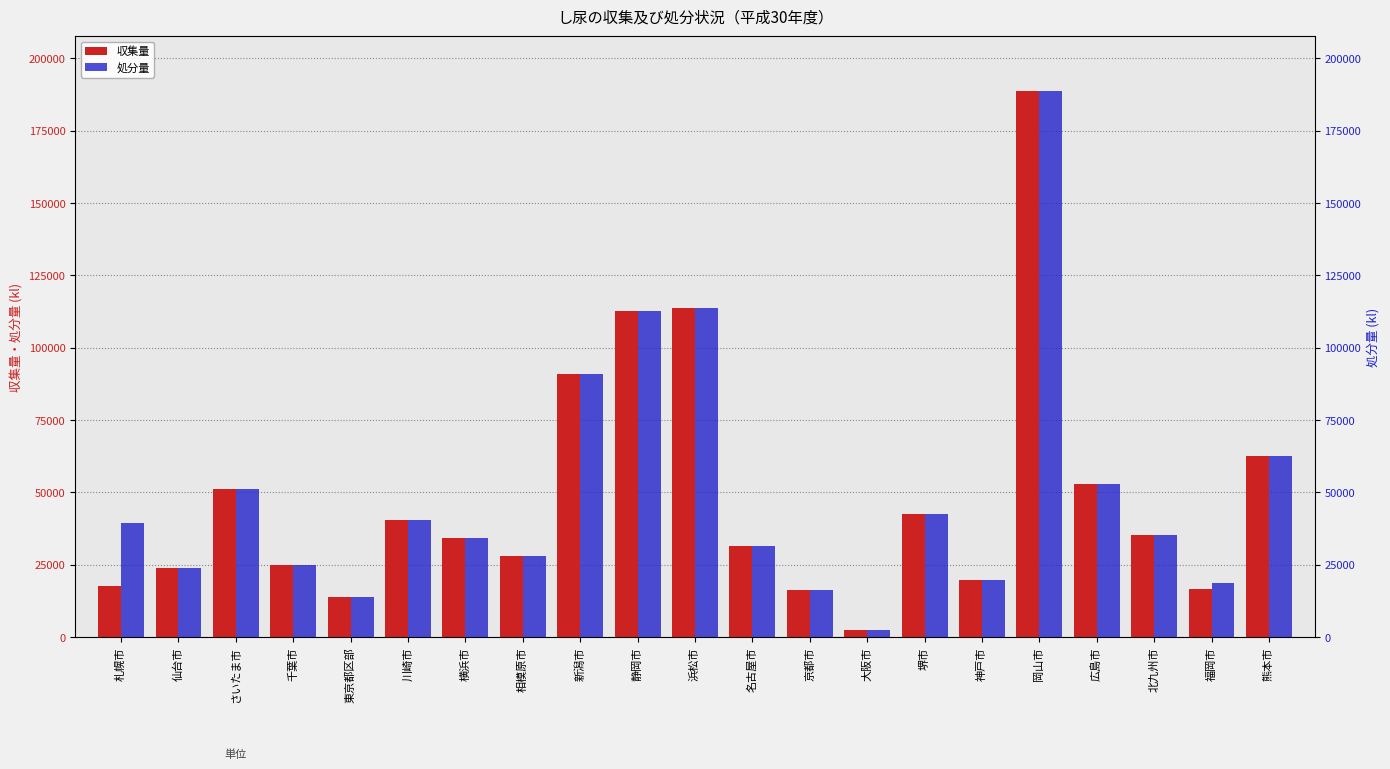

What is the value of the 処分量 bar at the 10th from the left?

112624